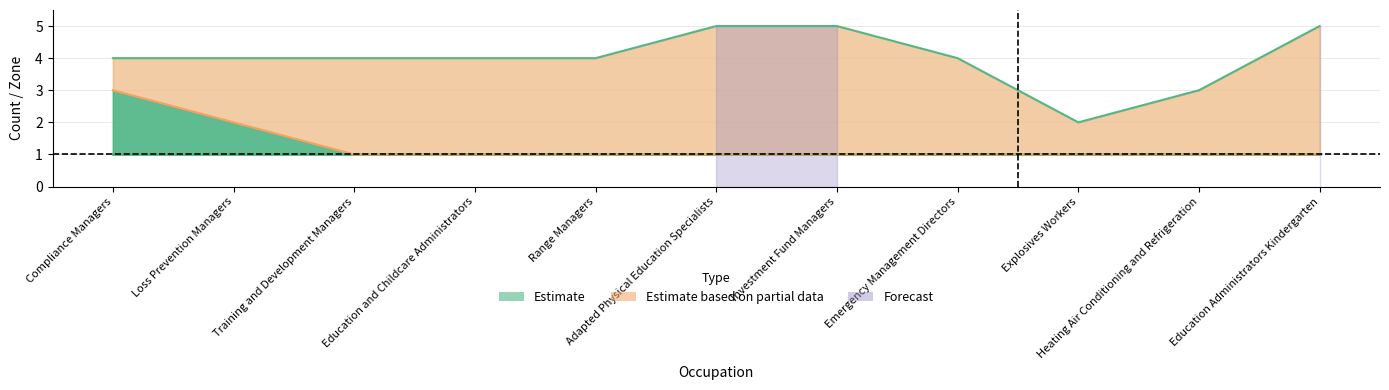

Rank the categories by value from lowest to highest.

Explosives Workers, Heating Air Conditioning and Refrigeration, Compliance Managers, Loss Prevention Managers, Training and Development Managers, Education and Childcare Administrators, Range Managers, Emergency Management Directors, Adapted Physical Education Specialists, Investment Fund Managers, Education Administrators Kindergarten